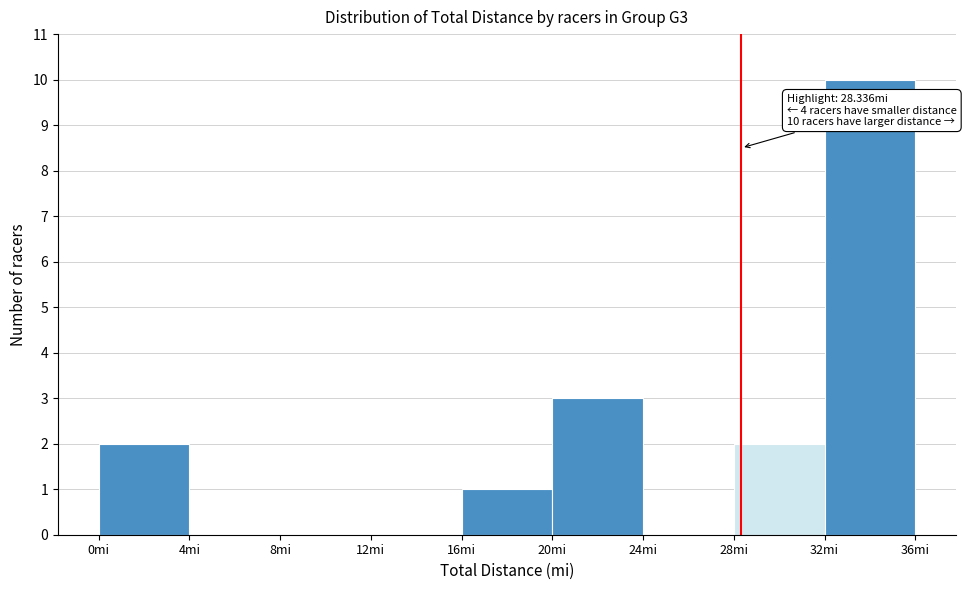

Which range on the x-axis has the tallest bar?

32 to 36